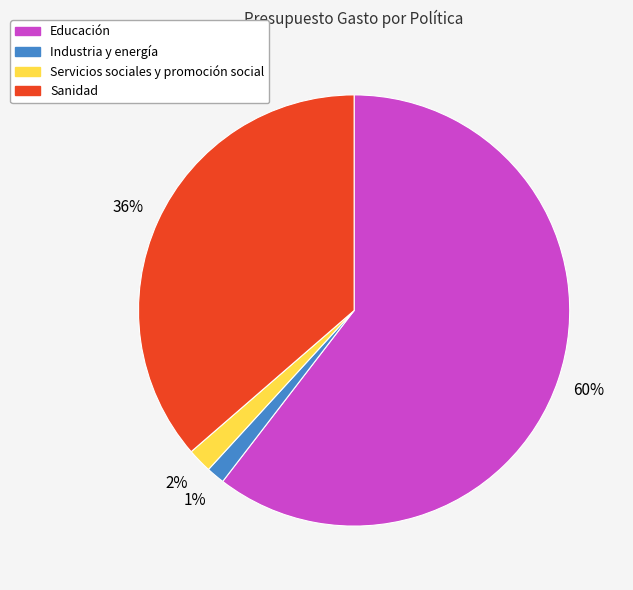

Count the number of slices in the pie.

4